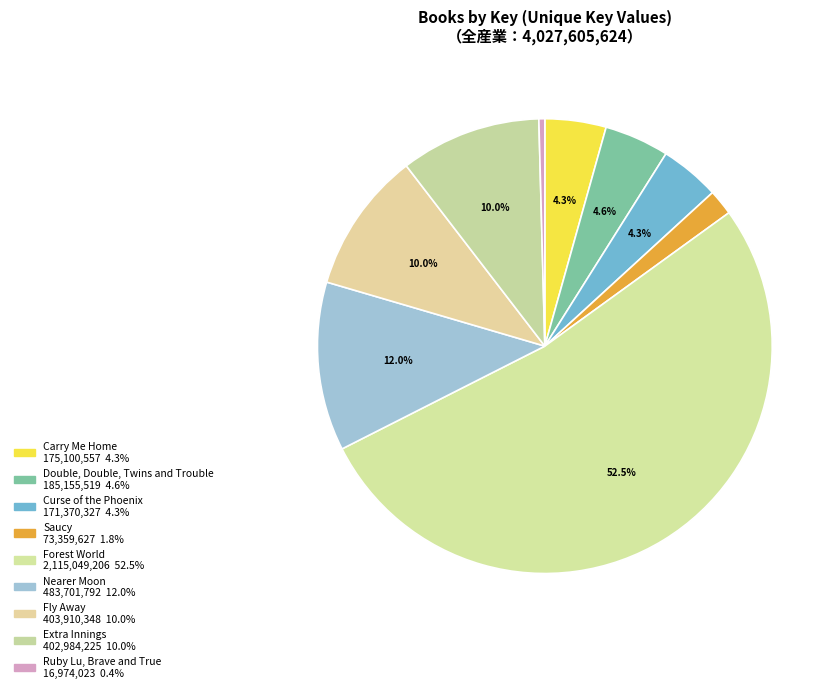

Which slice is the largest?

Forest World